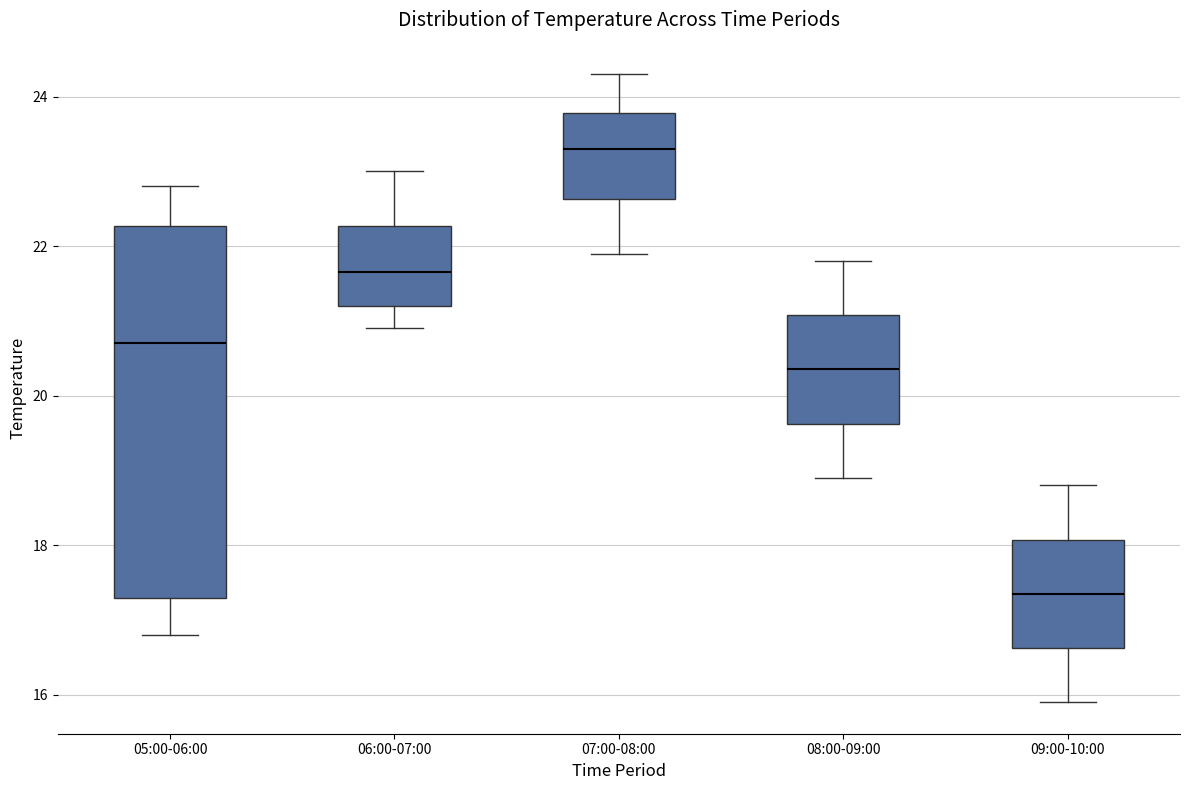

Reading left to right, transcribe this box plot: for each box, give where its median line is, the range the box spans, and where its two whiskers end, as read against the y-axis. The values are not printed on the chart, so give them approximately, as read against the axis.

05:00-06:00: median 20.8, box 17.4 to 22.2, whiskers 16.8 to 22.8
06:00-07:00: median 21.6, box 21.2 to 22.2, whiskers 21.0 to 23.0
07:00-08:00: median 23.4, box 22.6 to 23.8, whiskers 22.0 to 24.4
08:00-09:00: median 20.4, box 19.6 to 21.0, whiskers 19.0 to 21.8
09:00-10:00: median 17.4, box 16.6 to 18.0, whiskers 16.0 to 18.8